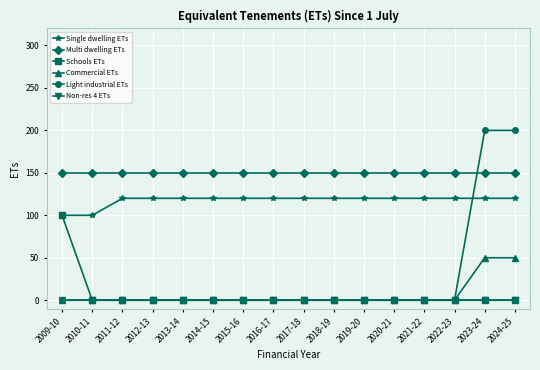

At how many categories does at least one series exceed 192?

2